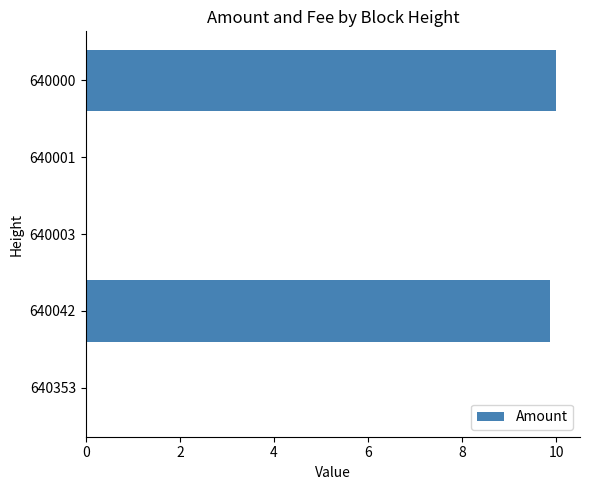

What is the sum of all values?

19.9